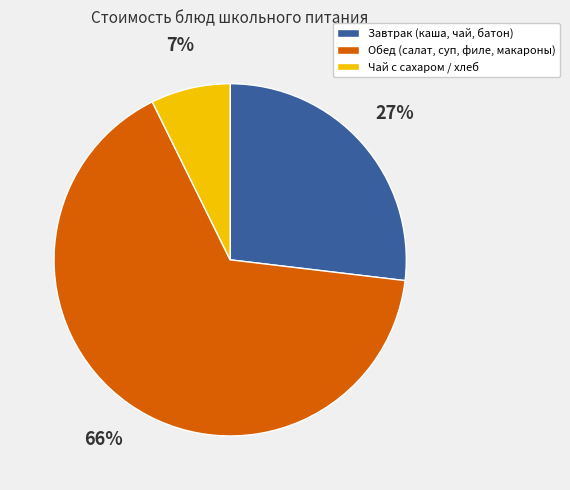

Count the number of slices in the pie.

3